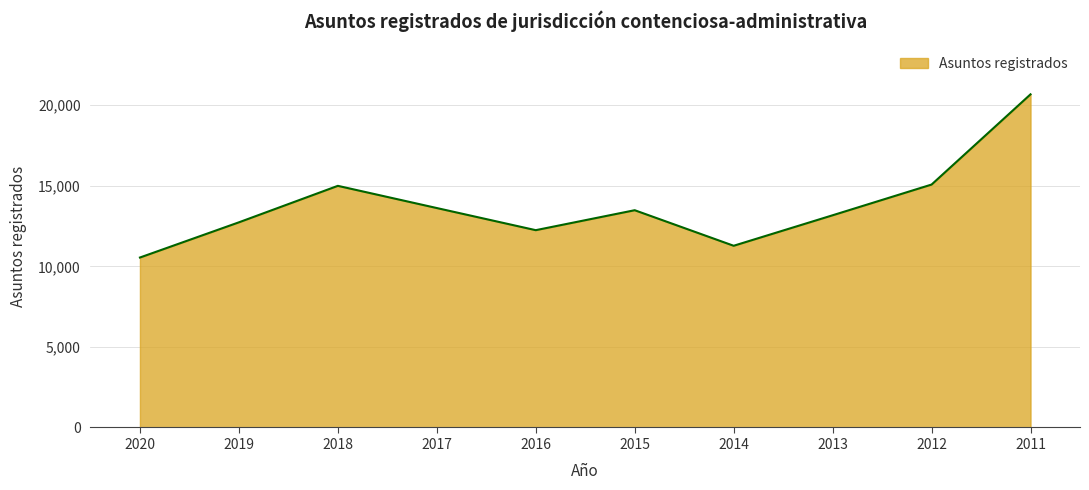

What is the difference between the maximum and minimum values?

10131